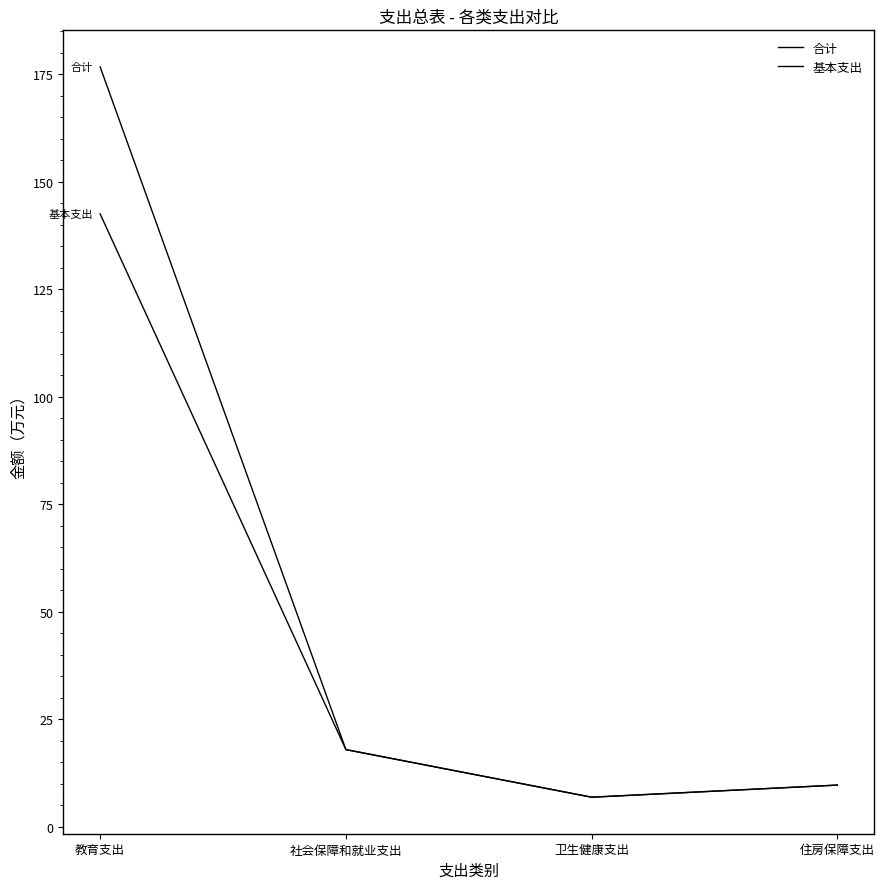

Where is 合计 nearest to the value 91?

社会保障和就业支出